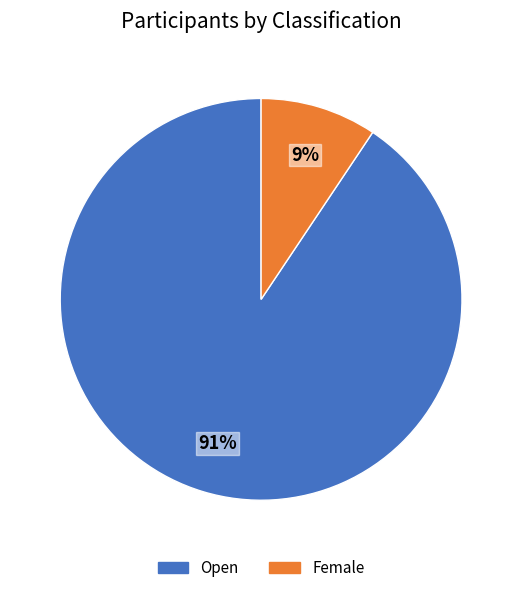

Does Female represent more than half of the total?

No